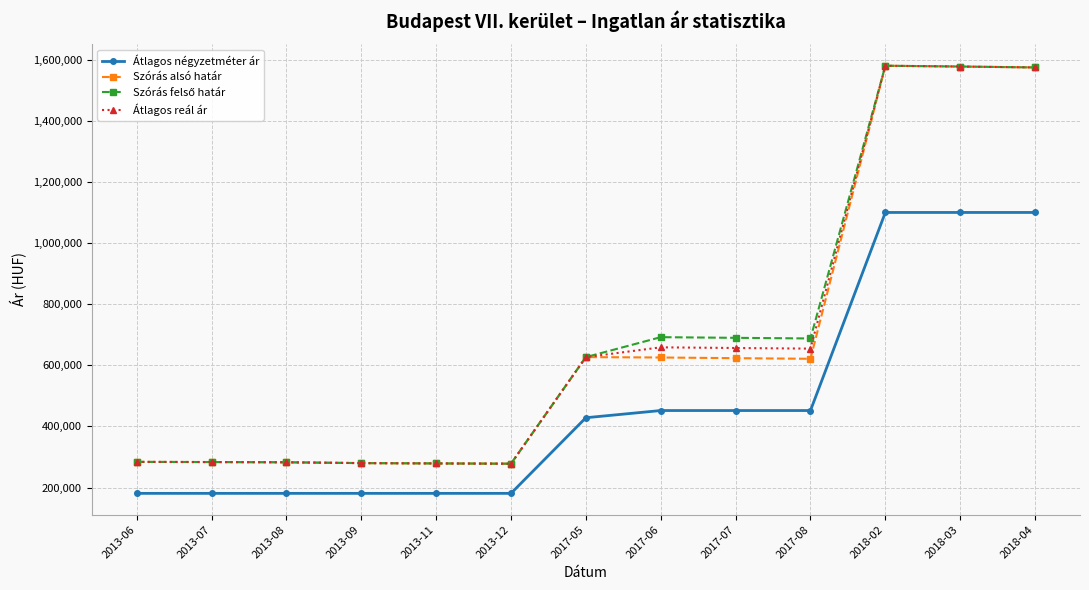

How many series are shown in this chart?

4